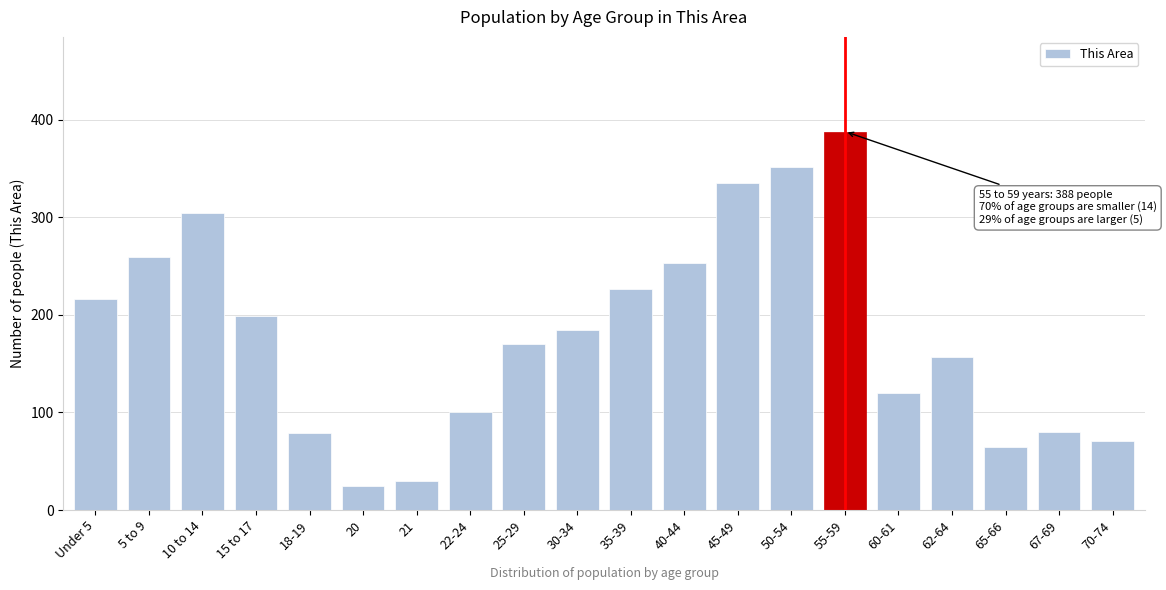

What is the sum of all values?

3615